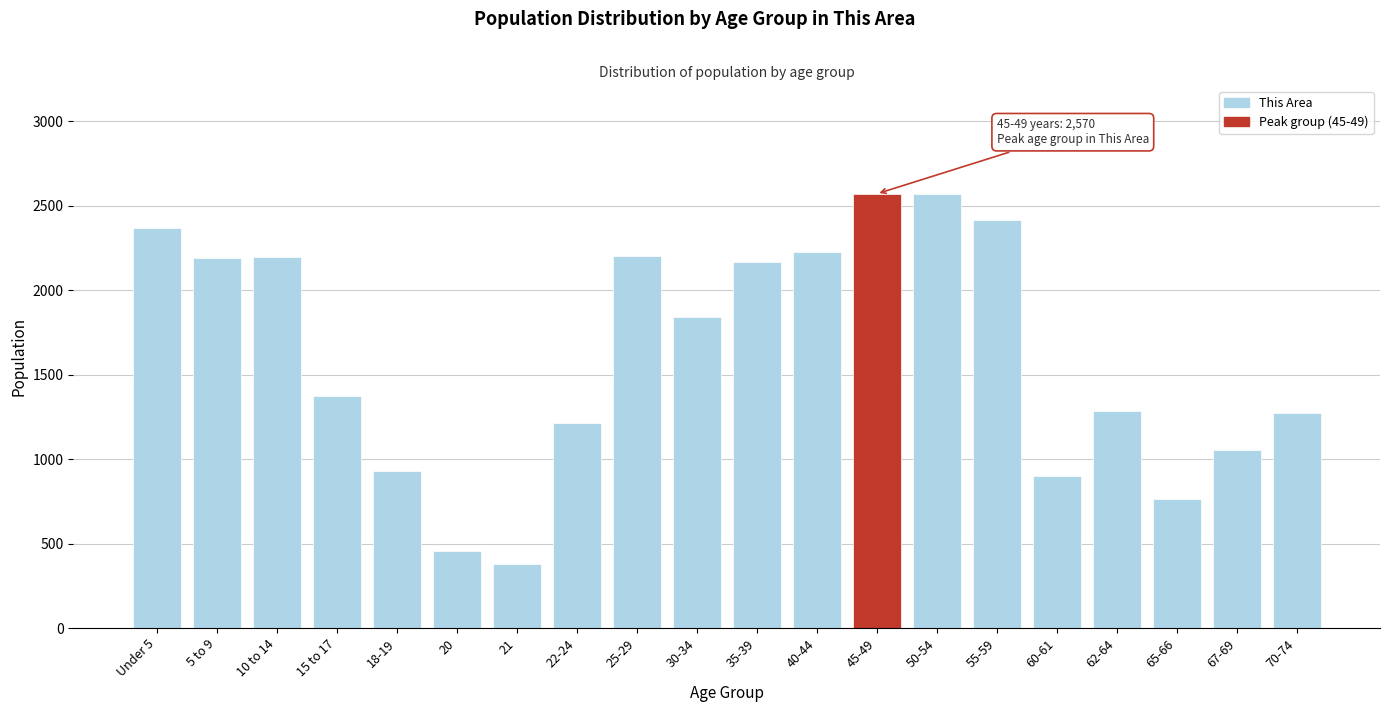

Is it true that the value at 70-74 is 1273?

True